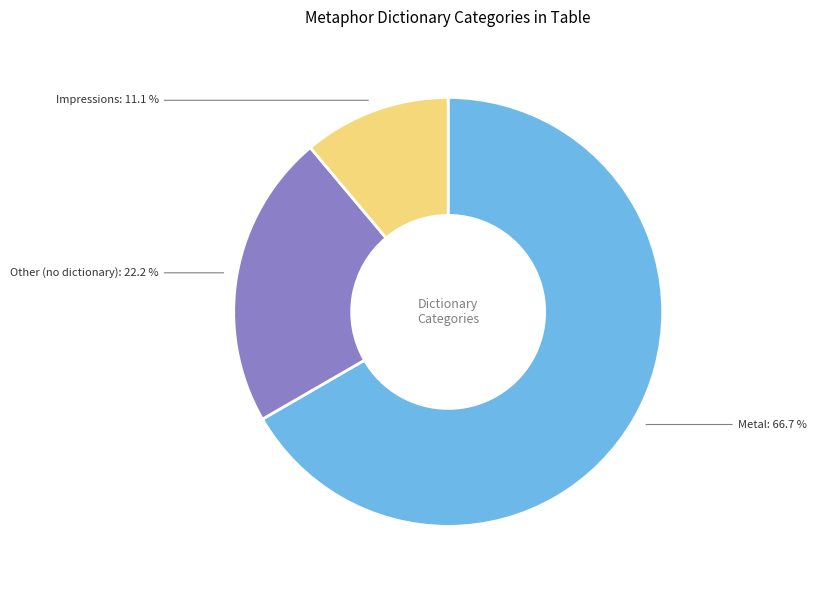

Is there any slice that represents more than half of the pie?

Yes